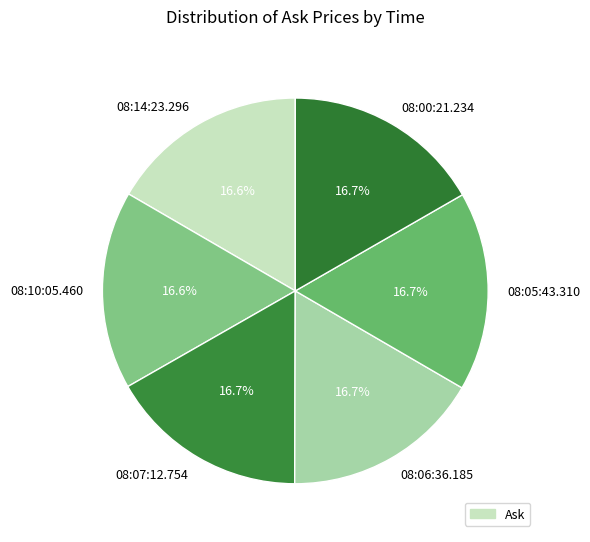

True or false: 08:00:21.234 accounts for 24% of the total.

False